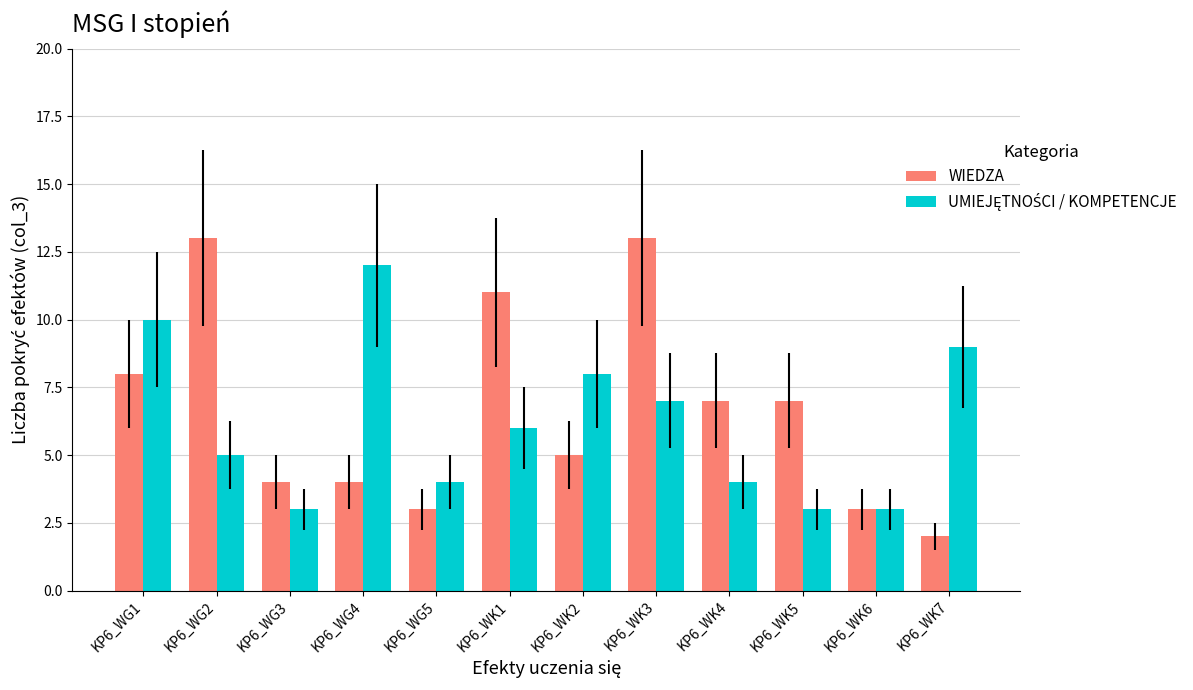

At which label does WIEDZA first exceed 7?

KP6_WG1